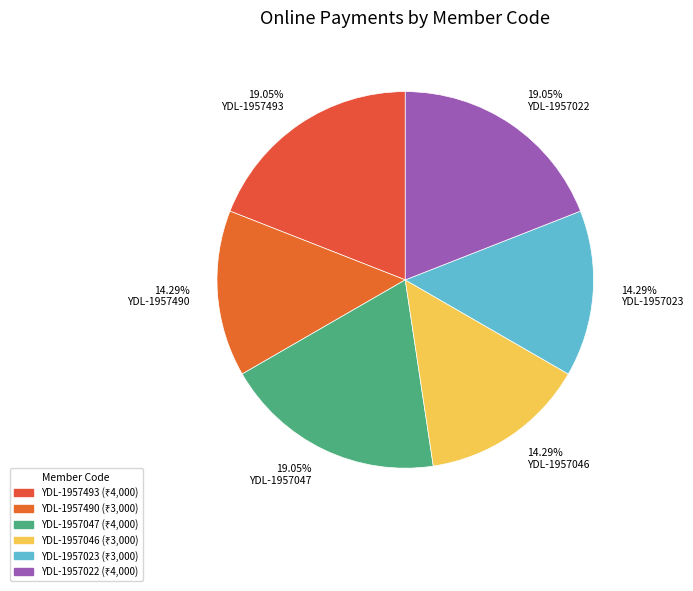

Is there a majority slice in this chart?

No